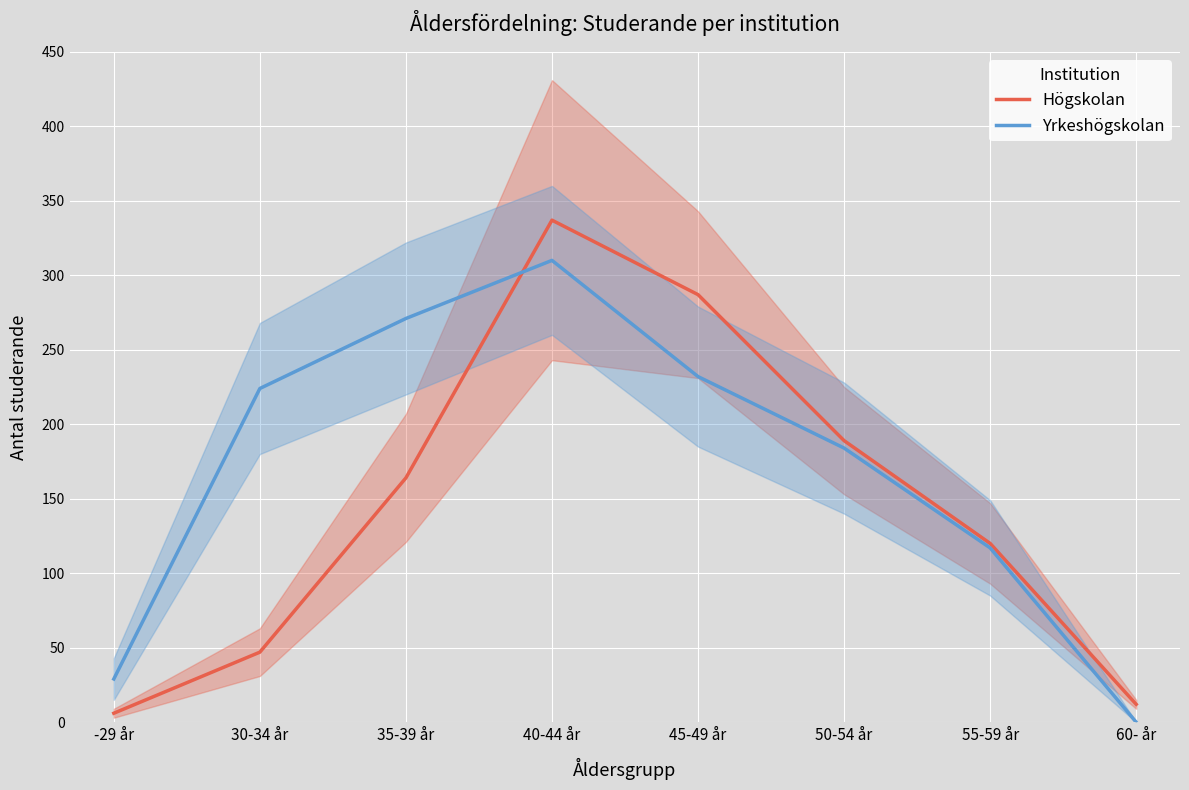

Where does the Högskolan series first go above 164?

40-44 år